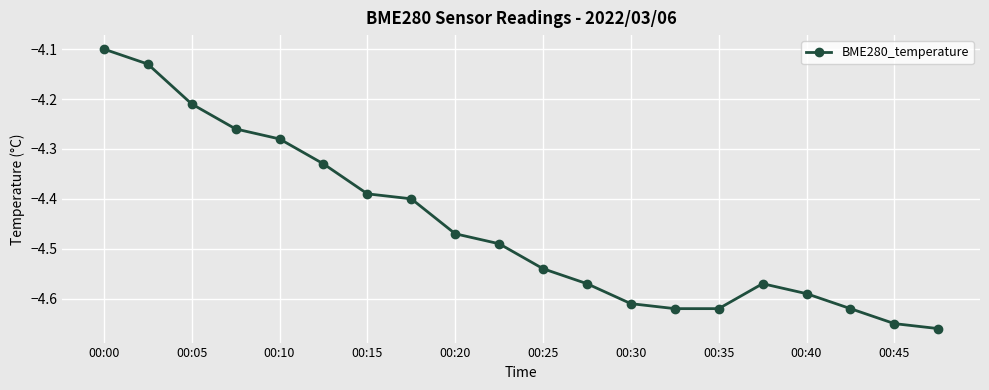

Does the chart have visible grid lines?

Yes